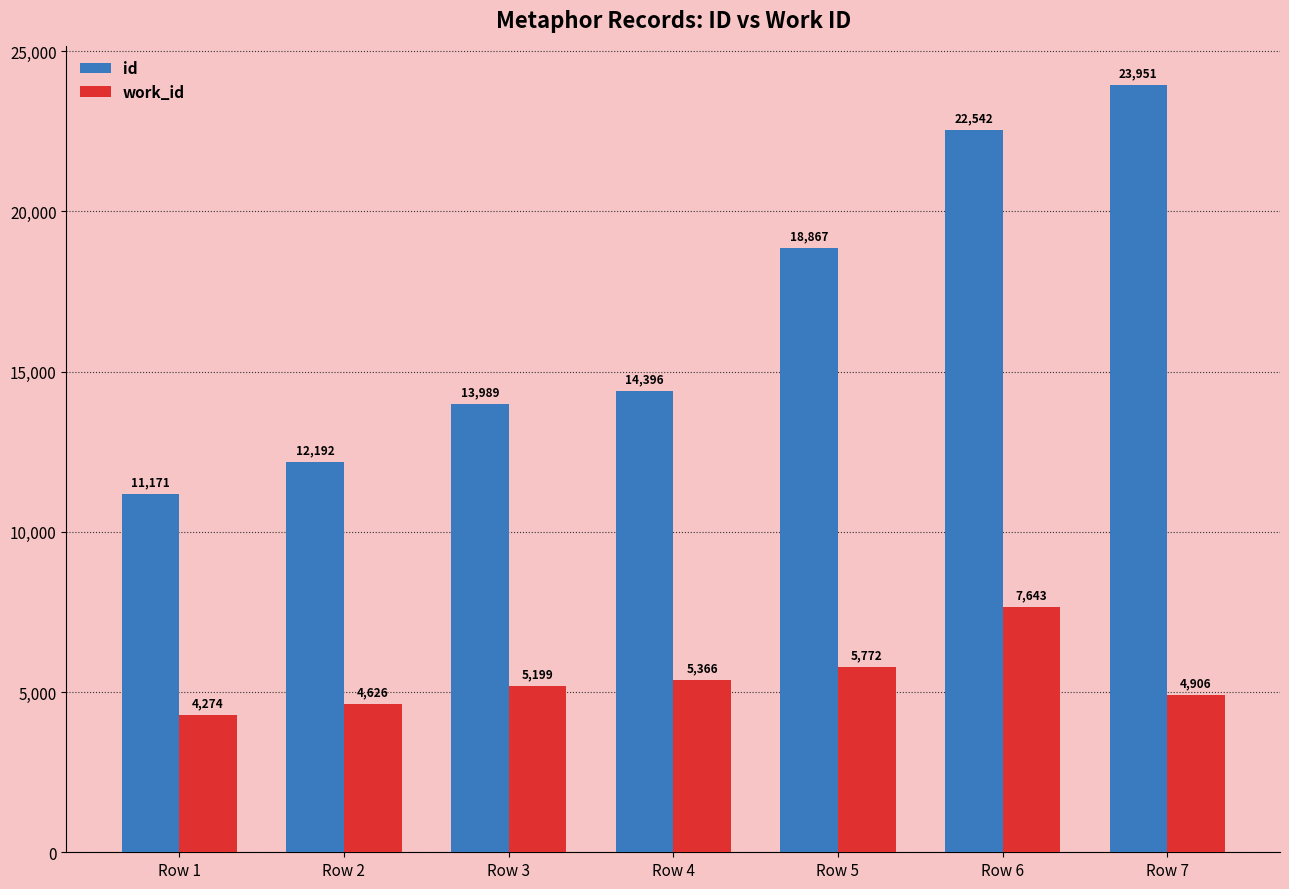

What is the greatest value displayed?

23951